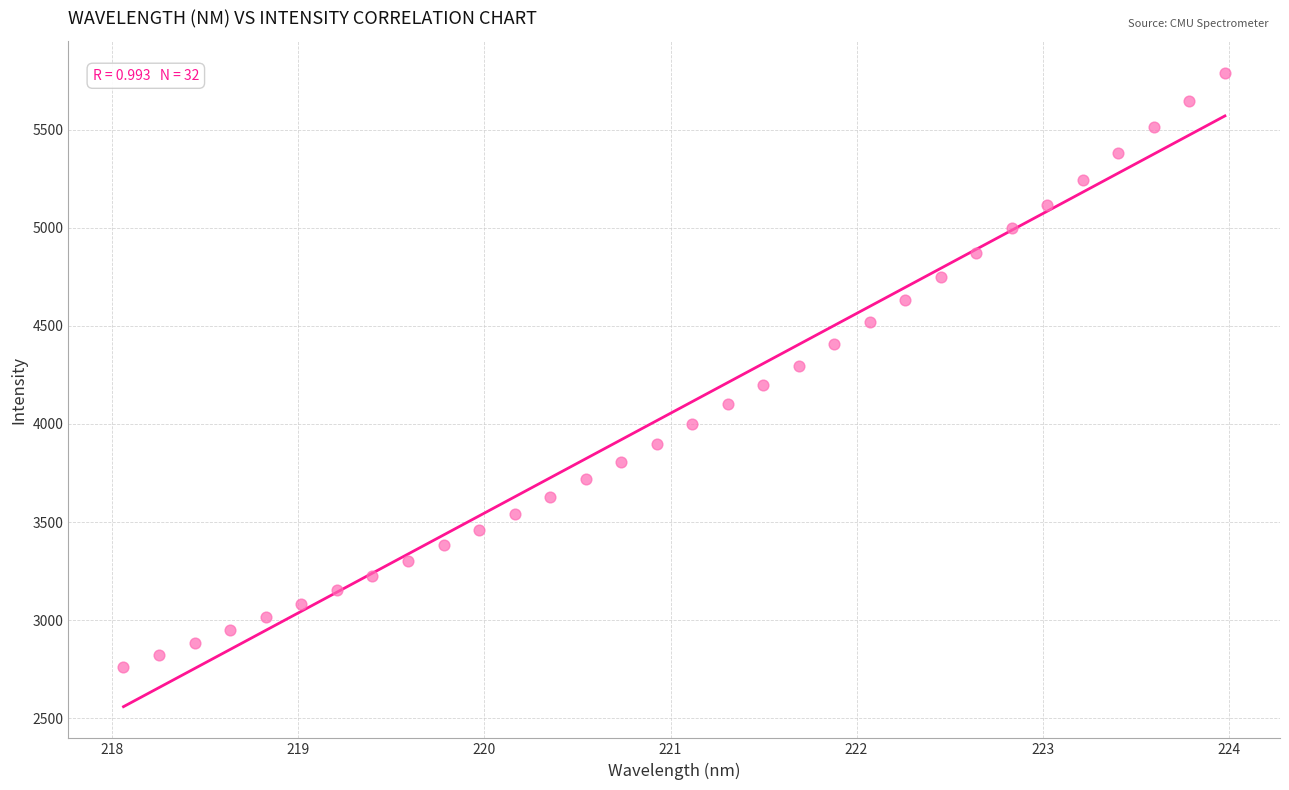

What is the range of Y values (max minus min)?

3027.5